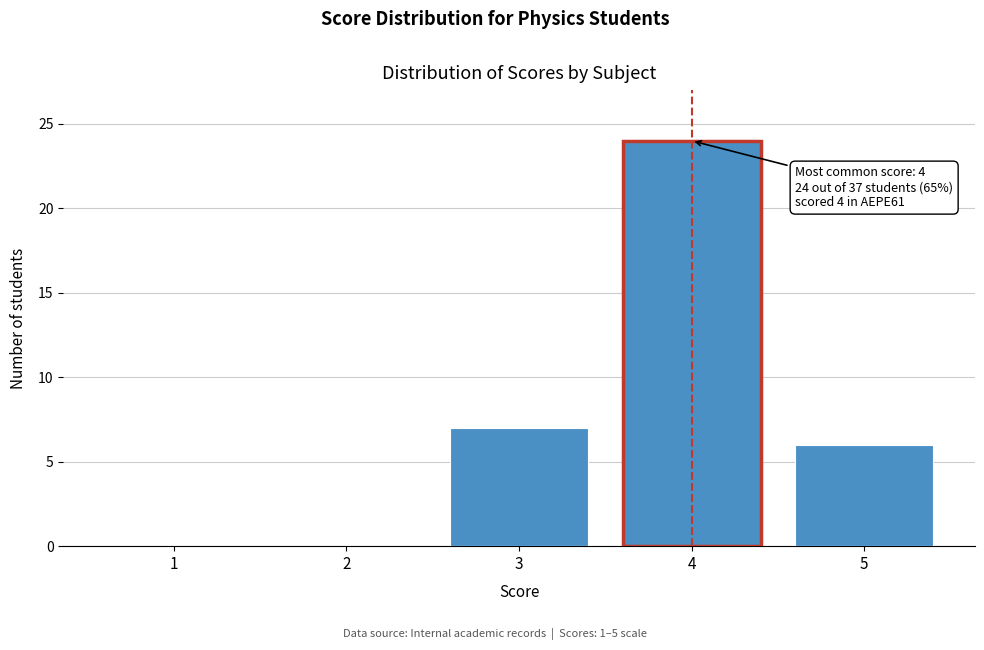

Which range on the x-axis has the tallest bar?

3.5 to 4.5